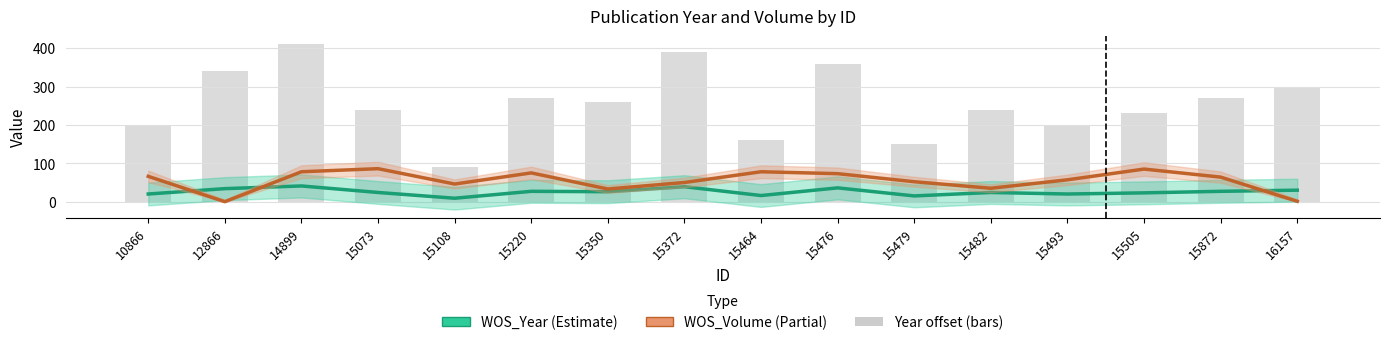

What is the highest value of the WOS_Volume series?

86